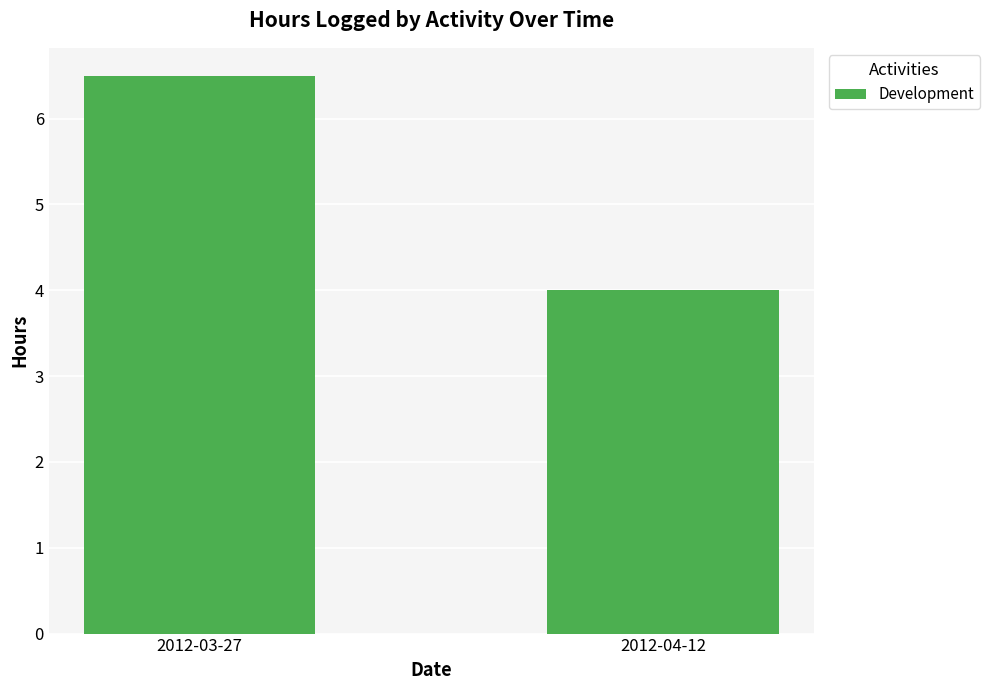

What is the difference between the values at 2012-03-27 and 2012-04-12?

2.5